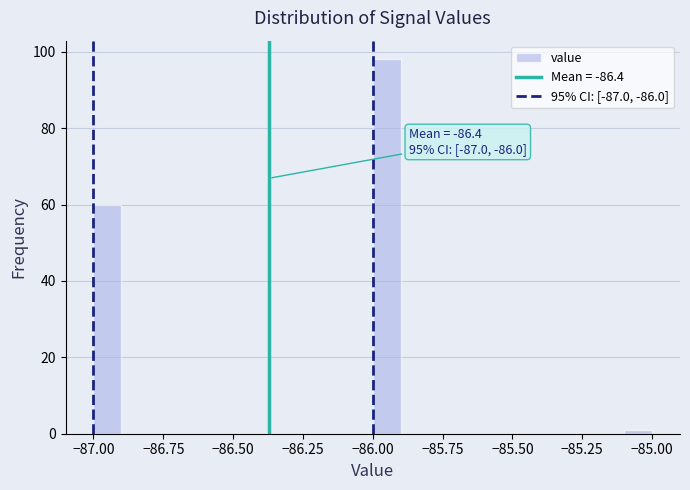

Read against the x-axis, roughly where is the centre of the tallest bar?

-85.95